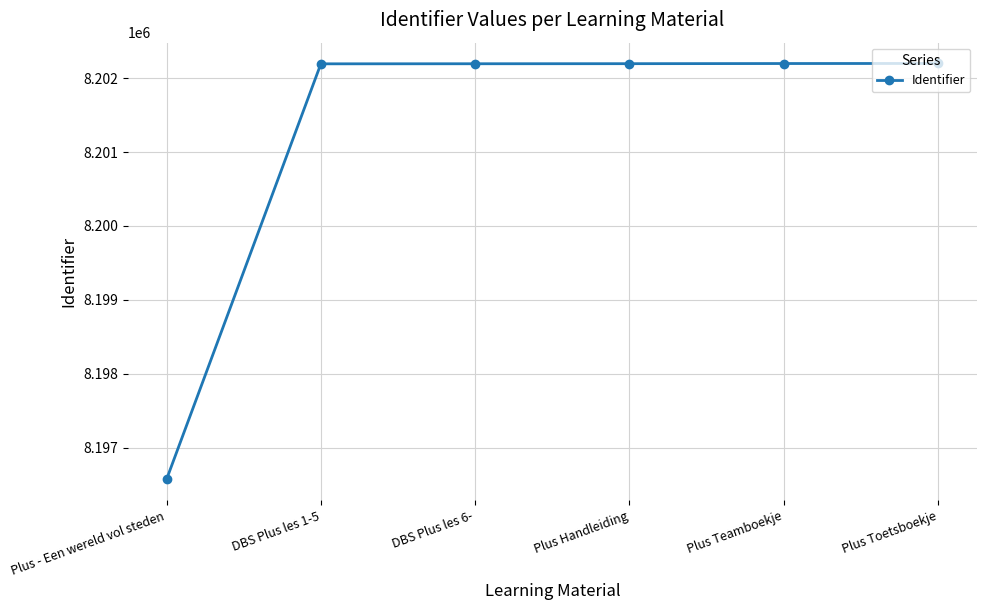

What is the label of the 3rd point from the right?

Plus Handleiding